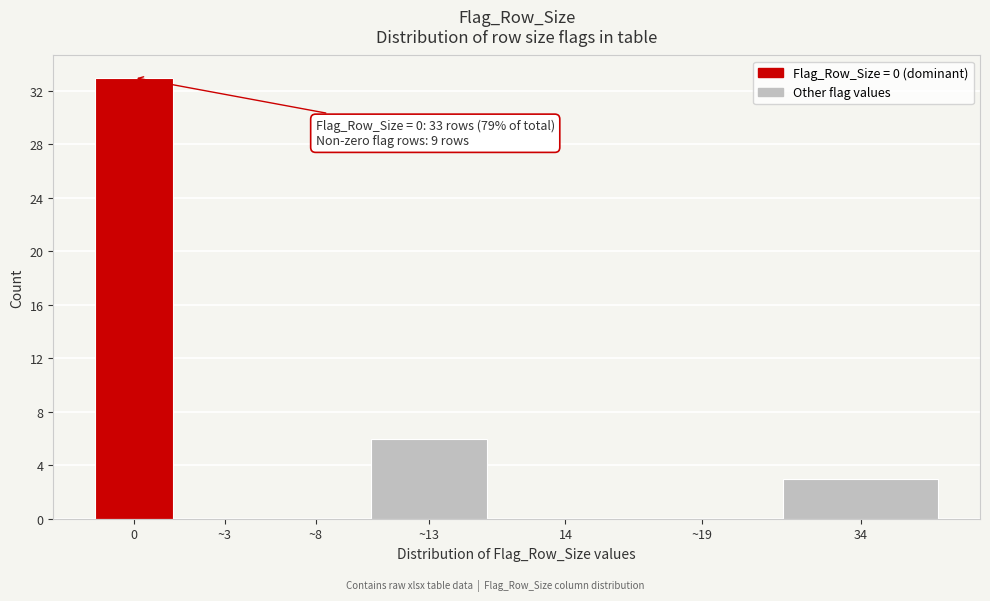

Reading left to right, what are all the values shown in this chart?

0=33	~3=0	~8=0	~13=6	14=0	~19=0	34=3